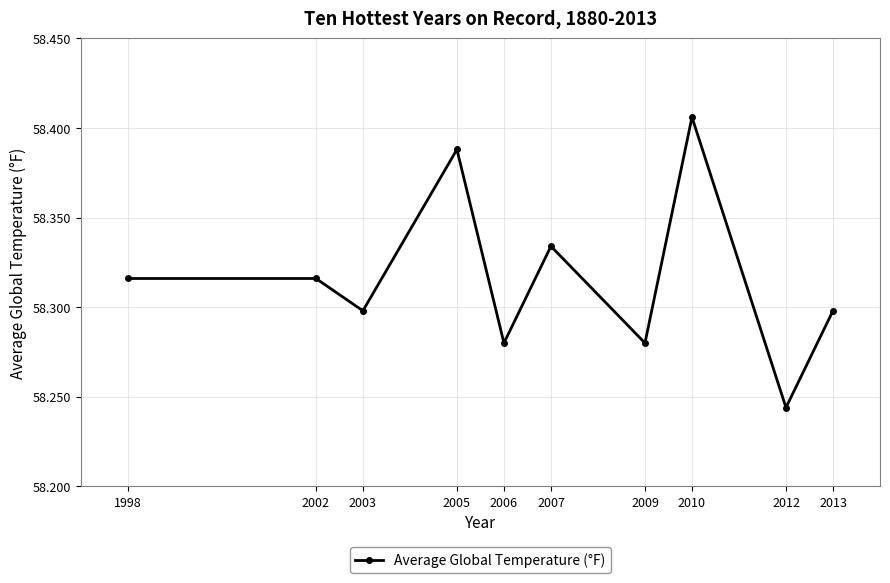

Which category has the lowest value across all series?

2012